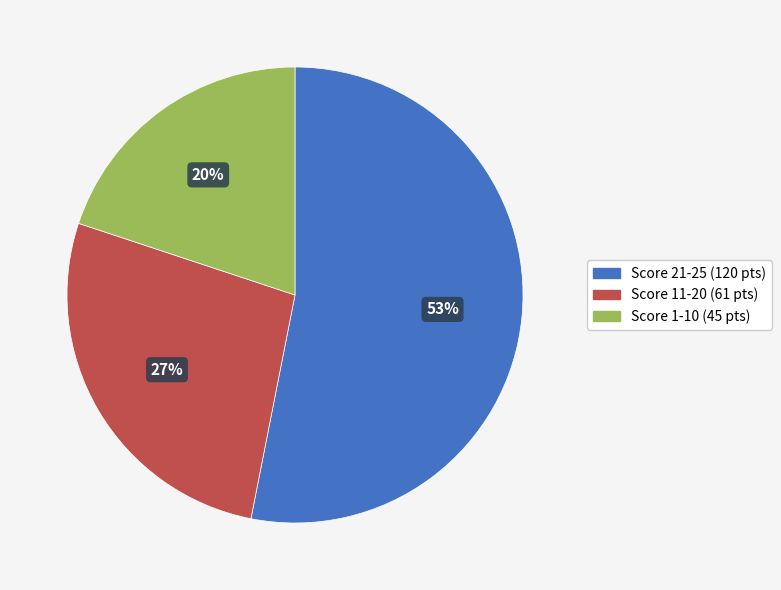

To the nearest percent, what is the average slice percentage?

33%